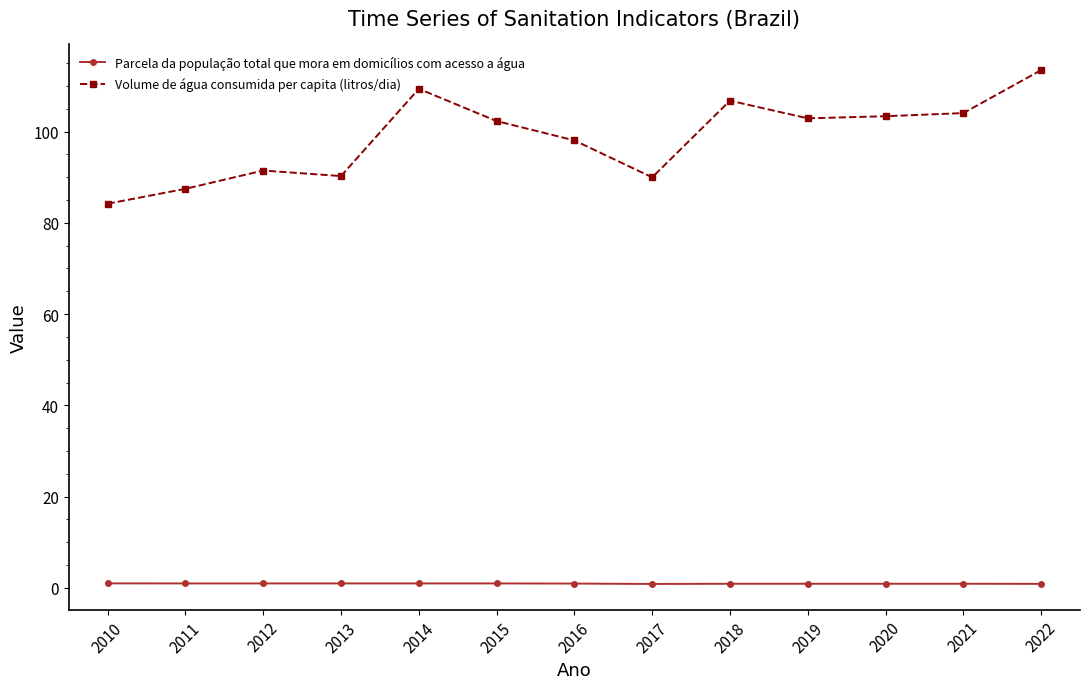

What is the value of the Parcela da população total que mora em domicílios com acesso a água point at the 7th from the left?

1.0